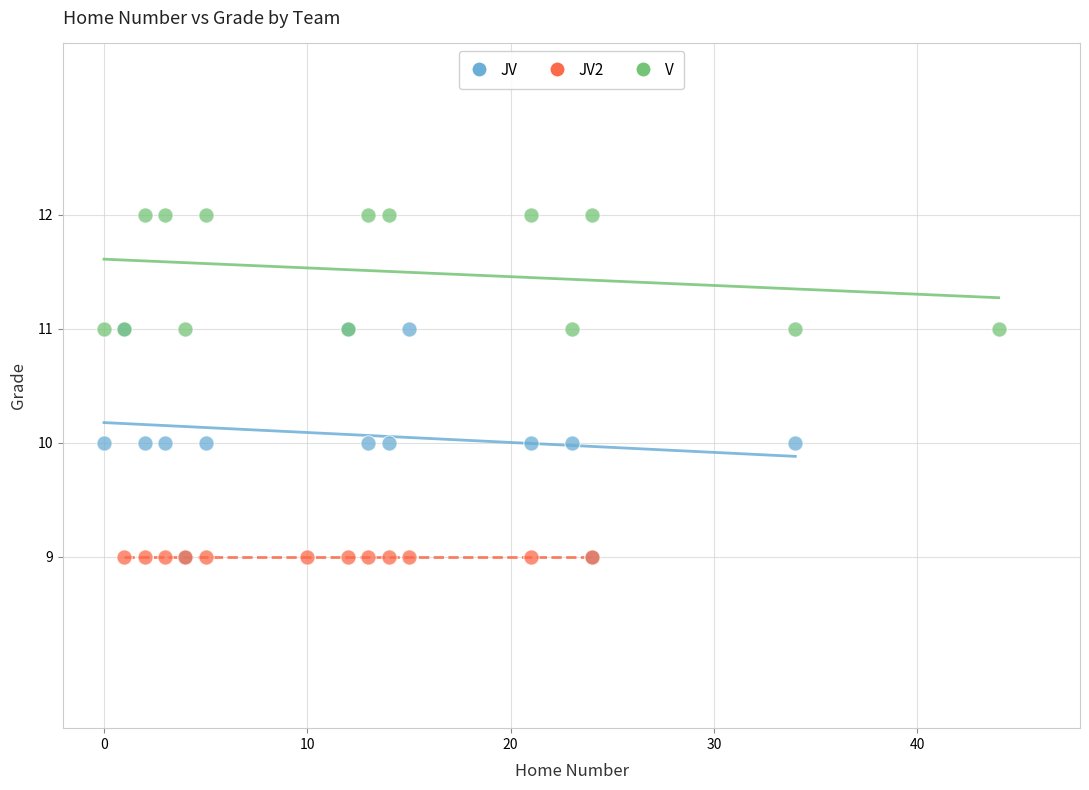

Which series contains the highest Y value?

V